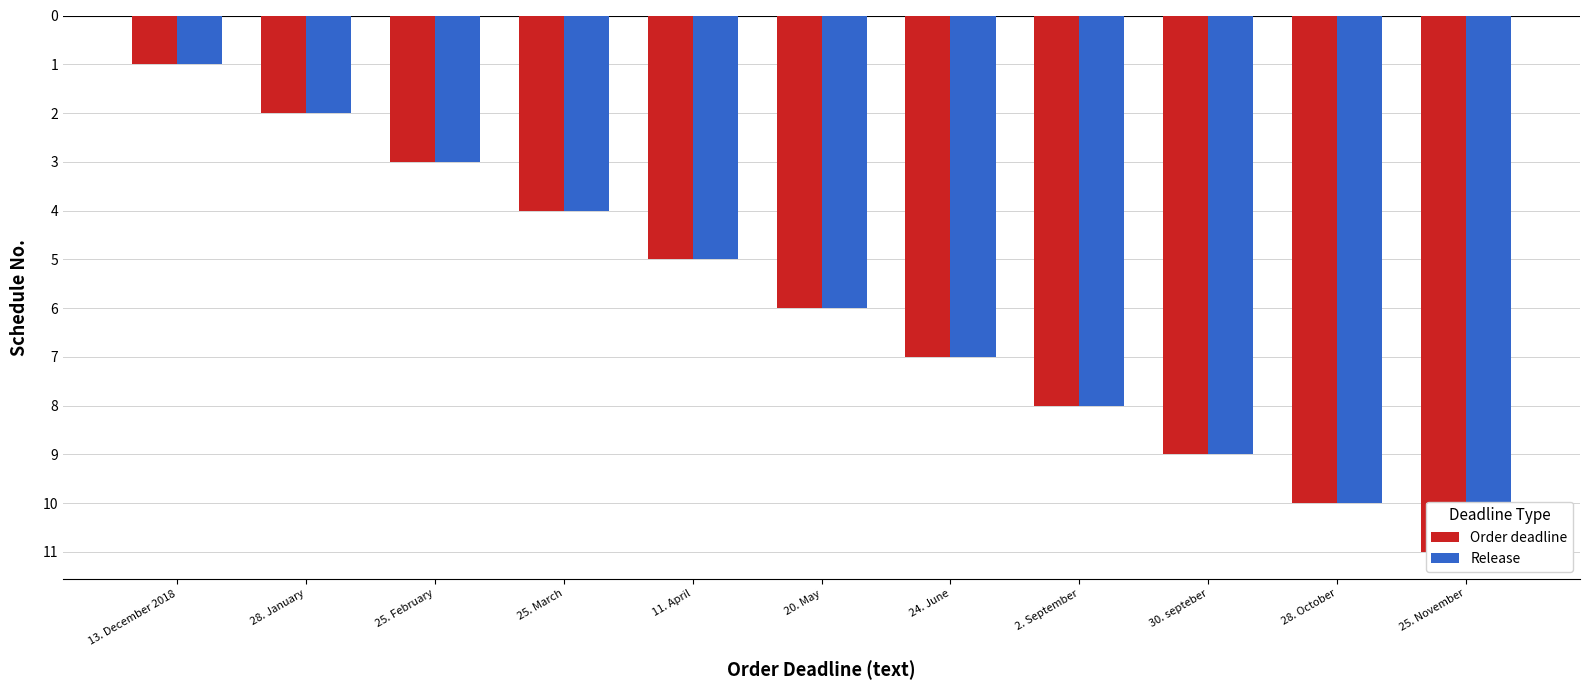

How many series are shown in this chart?

2